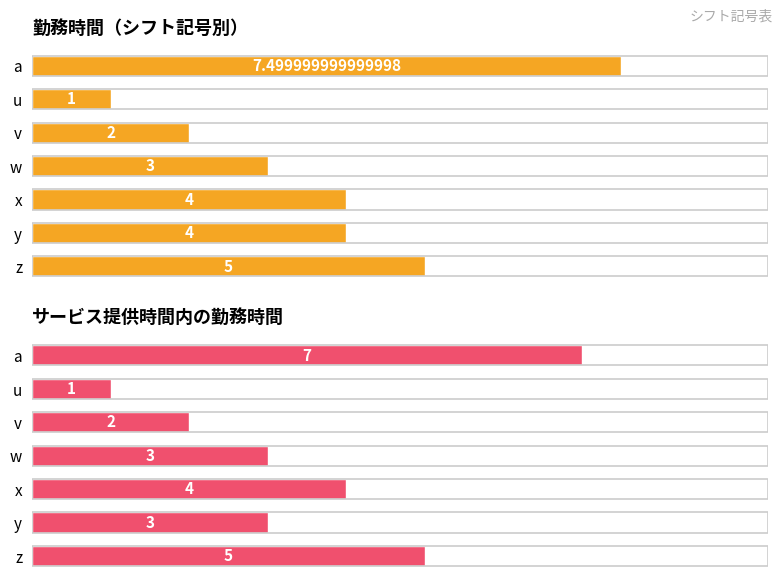

What is the difference between the maximum and minimum values in the 勤務時間（シフト記号別） series?

6.5